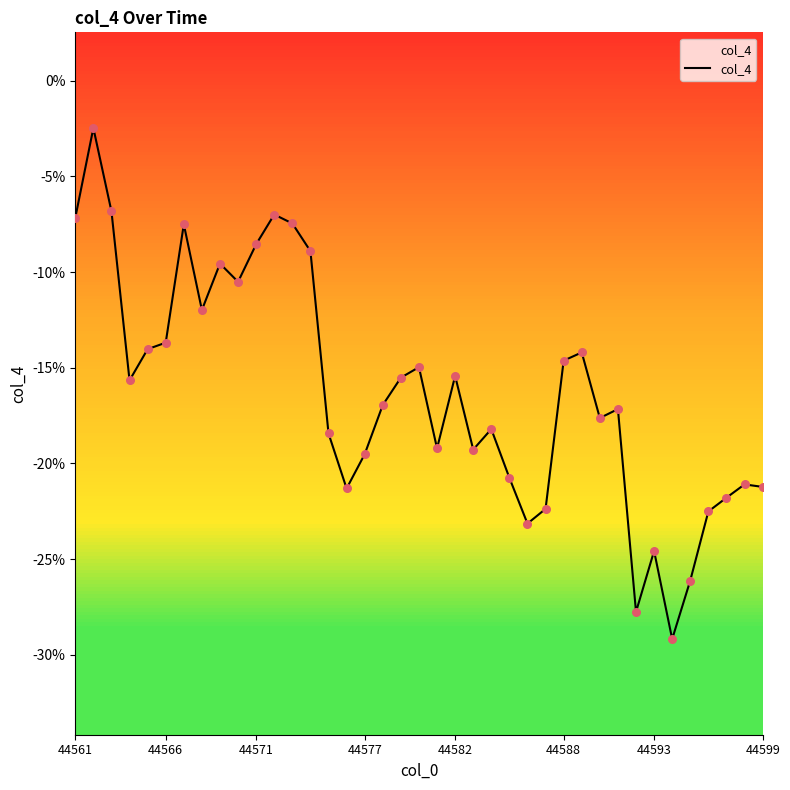

What is the change in value from 12 to 33?

-0.2